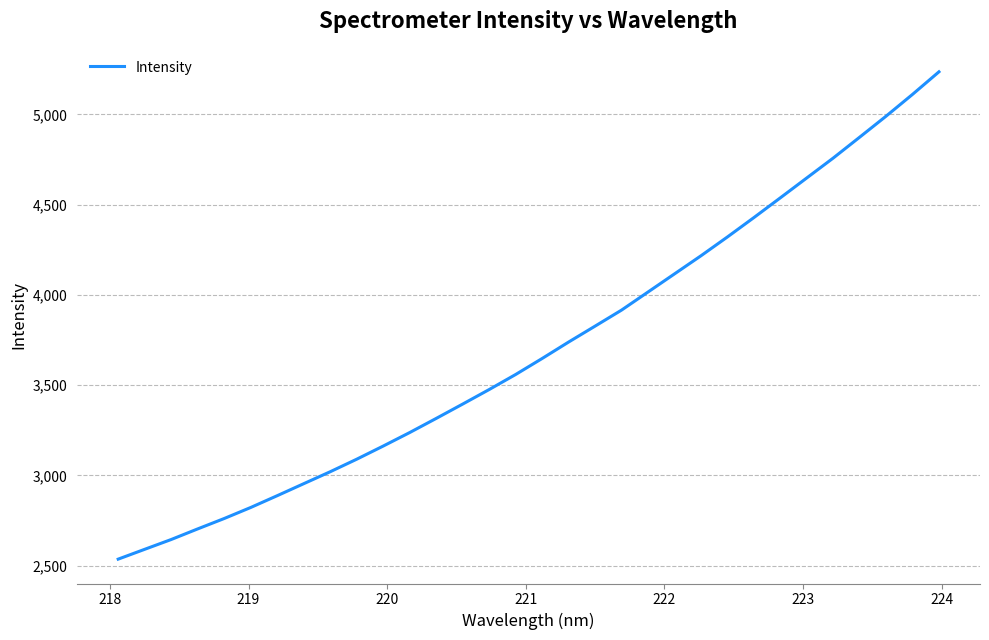

True or false: the data has more than 2 interior local peaks.

False